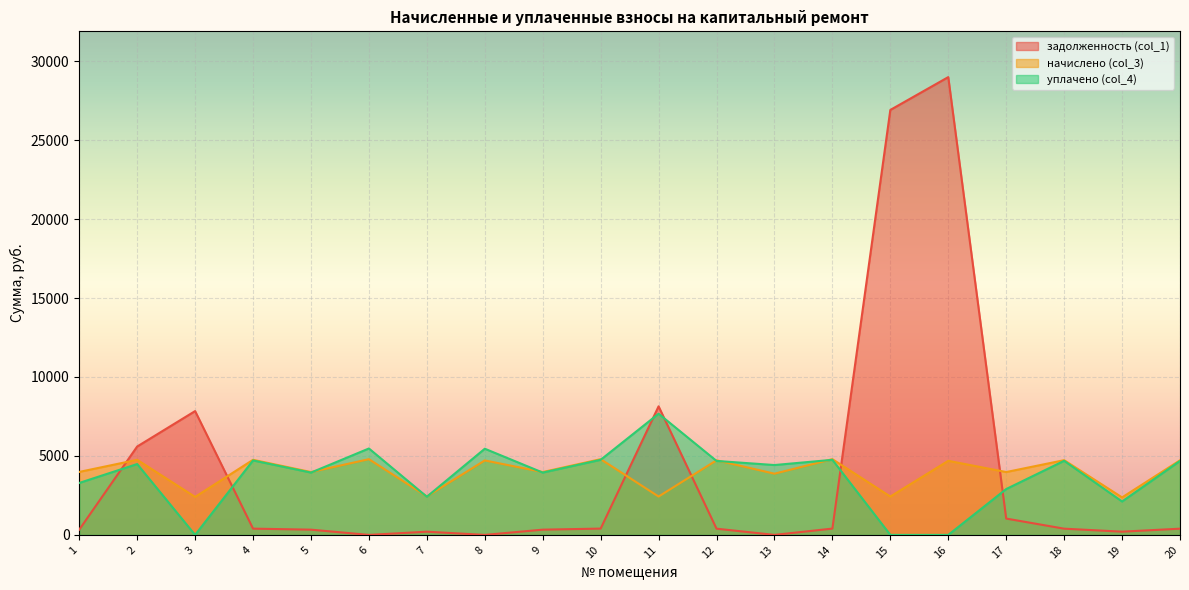

What is the spread (max minus min) of values at 16?

28986.3